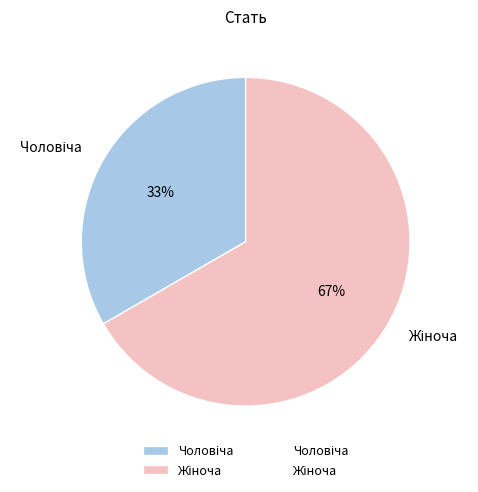

Is there a majority slice in this chart?

Yes